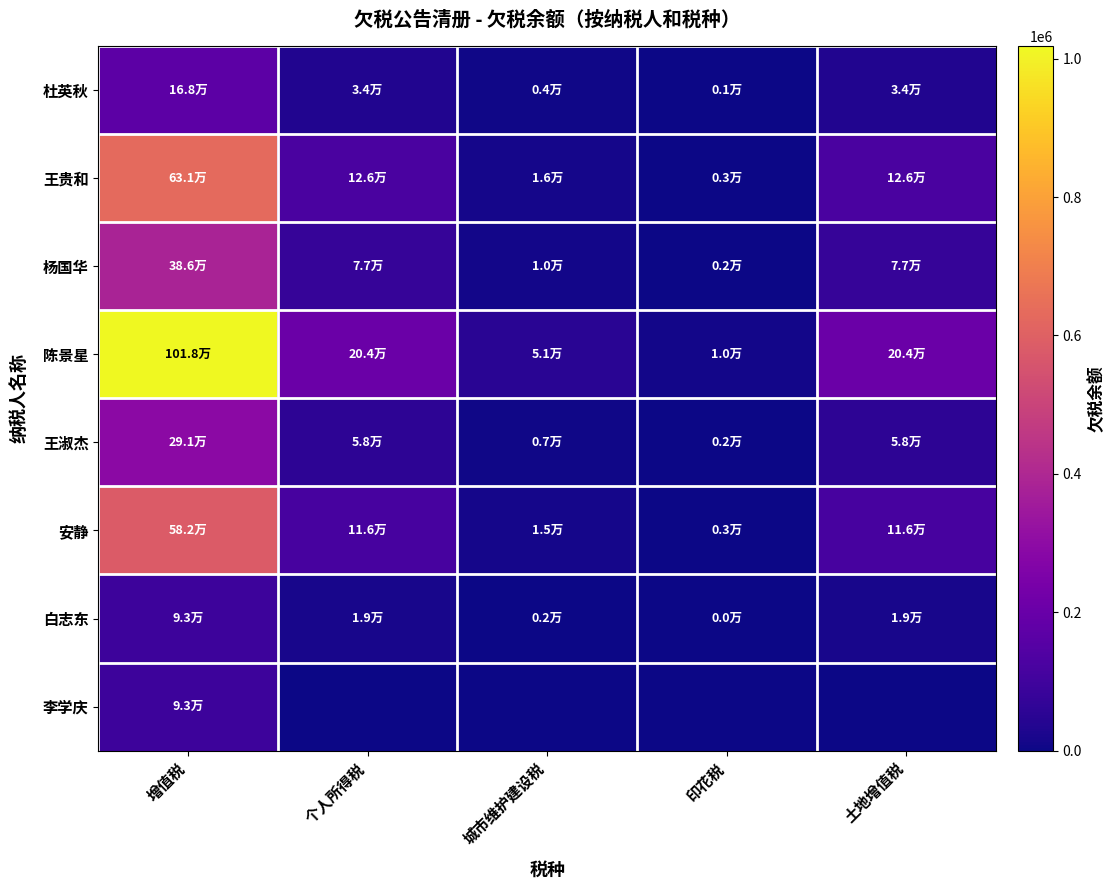

Reading left to right, extract all data points from this chart.

杜英秋: 增值税=168304.7	个人所得税=33660.9	城市维护建设税=4207.6	印花税=883.6	土地增值税=33660.9
王贵和: 增值税=631352.7	个人所得税=126270.5	城市维护建设税=15783.8	印花税=3314.6	土地增值税=126270.5
杨国华: 增值税=385622.7	个人所得税=77124.5	城市维护建设税=9640.6	印花税=2024.5	土地增值税=77124.5
陈景星: 增值税=1017924.7	个人所得税=203584.9	城市维护建设税=50896.2	印花税=10179.3	土地增值税=203584.9
王淑杰: 增值税=291334.5	个人所得税=58266.9	城市维护建设税=7283.4	印花税=1529.5	土地增值税=58266.9
安静: 增值税=582318.9	个人所得税=116463.8	城市维护建设税=14558.0	印花税=3057.1	土地增值税=116463.8
白志东: 增值税=93282.7	个人所得税=18656.5	城市维护建设税=2332.1	印花税=489.7	土地增值税=18656.5
李学庆: 增值税=92710.3	个人所得税=0.0	城市维护建设税=0.0	印花税=0.0	土地增值税=0.0